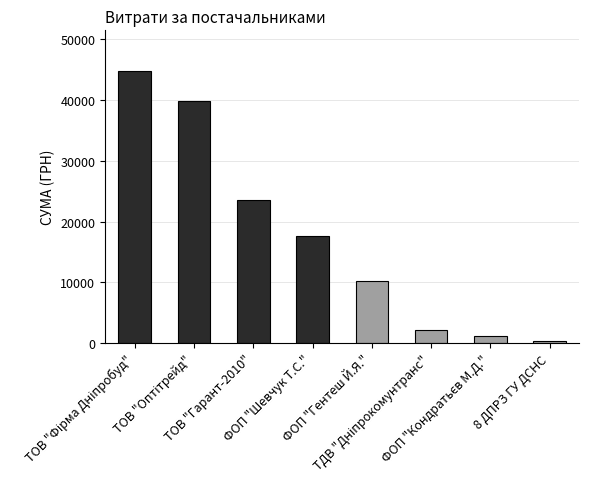

Where is the data nearest to the value 22526?

ТОВ "Гарант-2010"